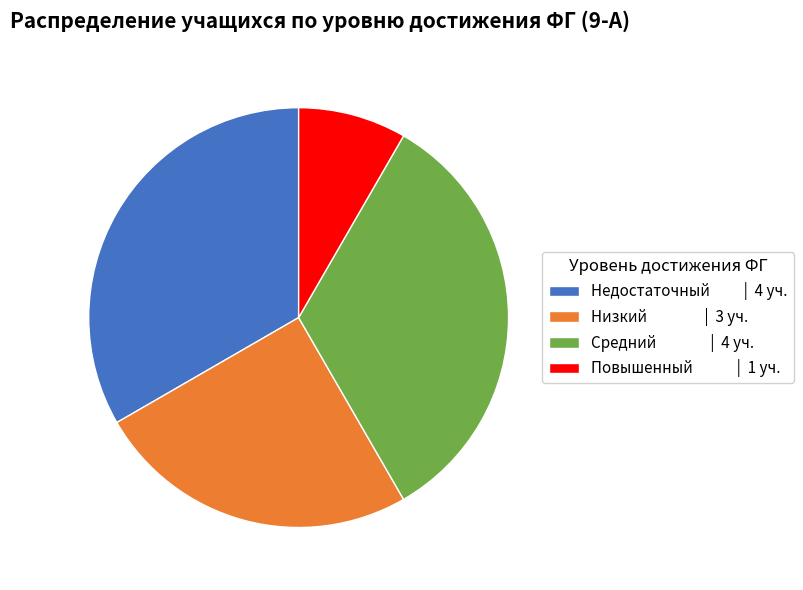

How many segments does this pie chart have?

4